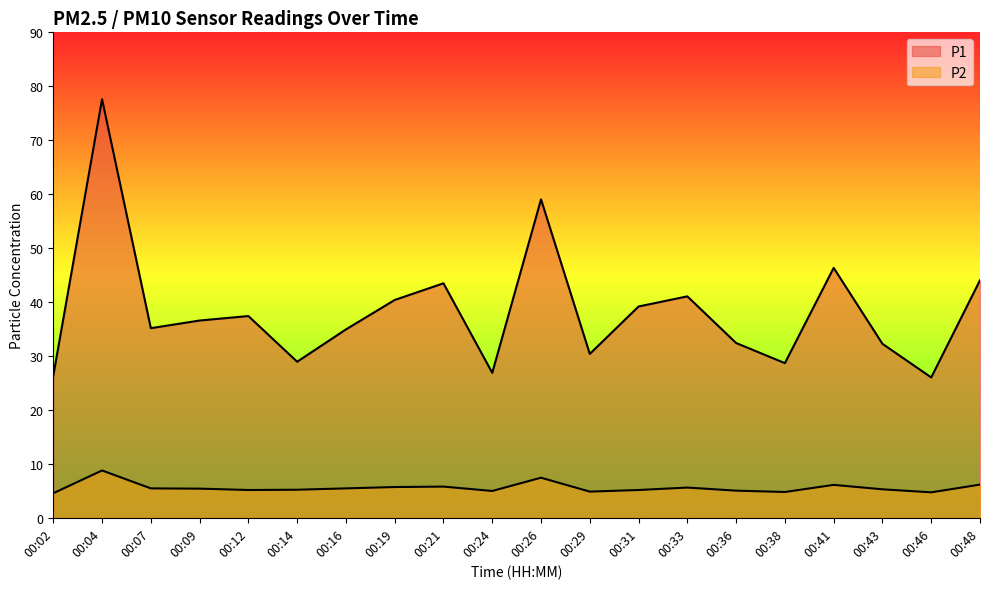

Where does the P2 series first go above 5?

00:04